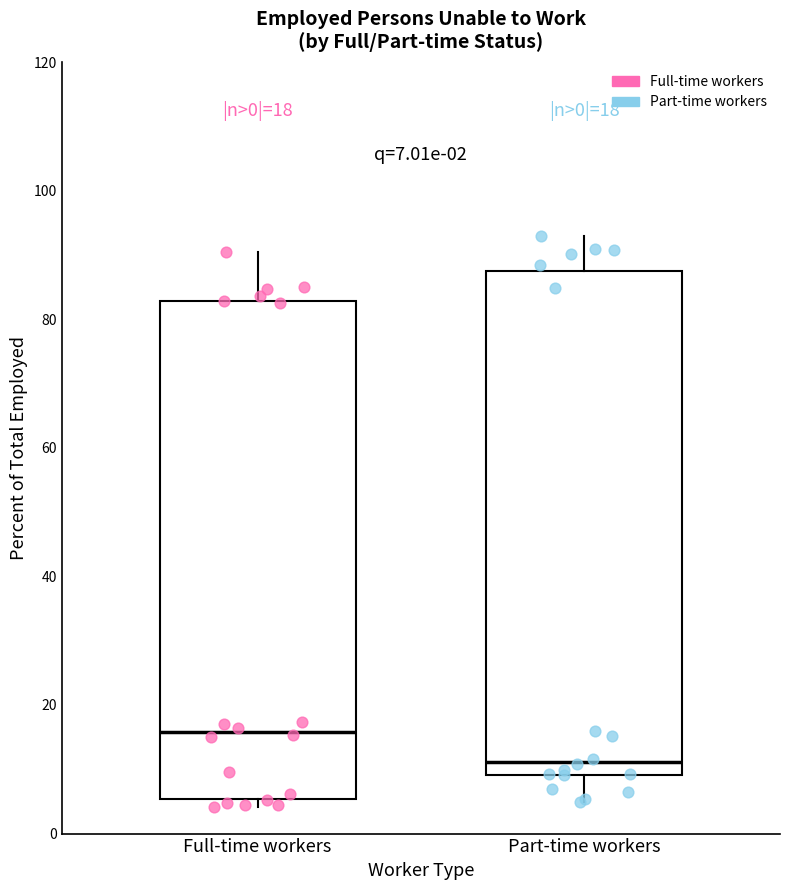

Which box has the lowest median line?

Part-time workers